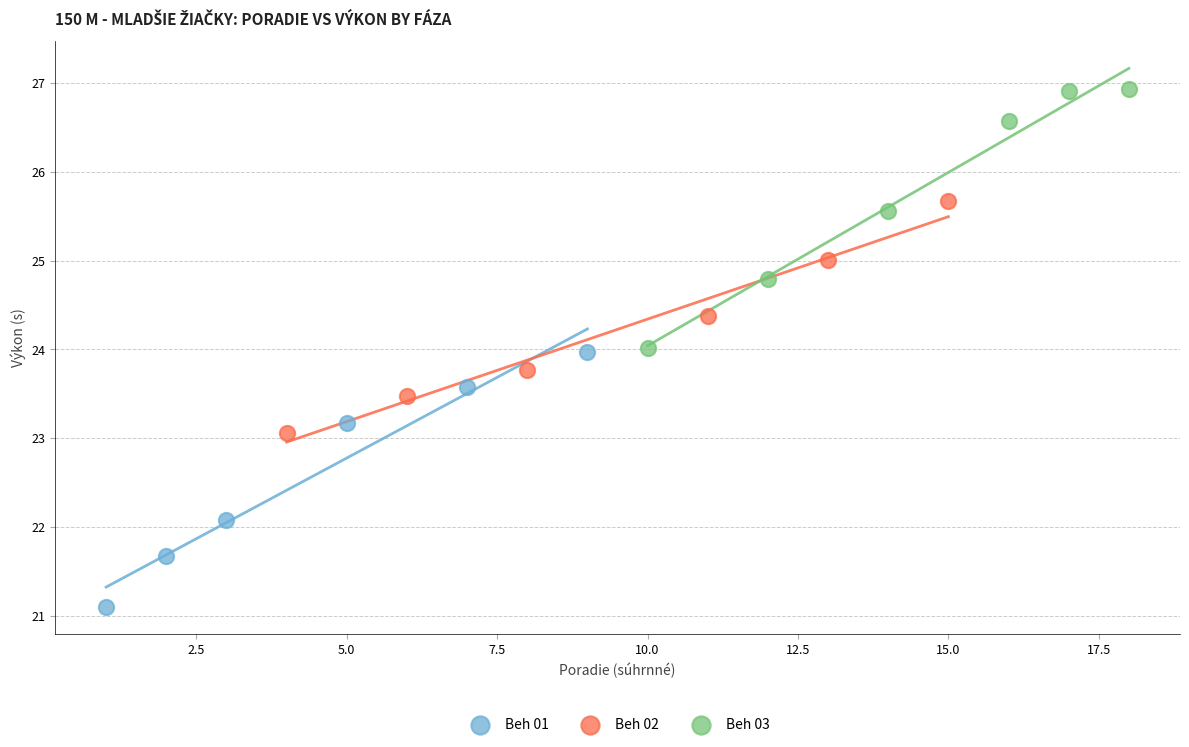

What are all the series names shown in the legend?

Beh 01, Beh 02, Beh 03